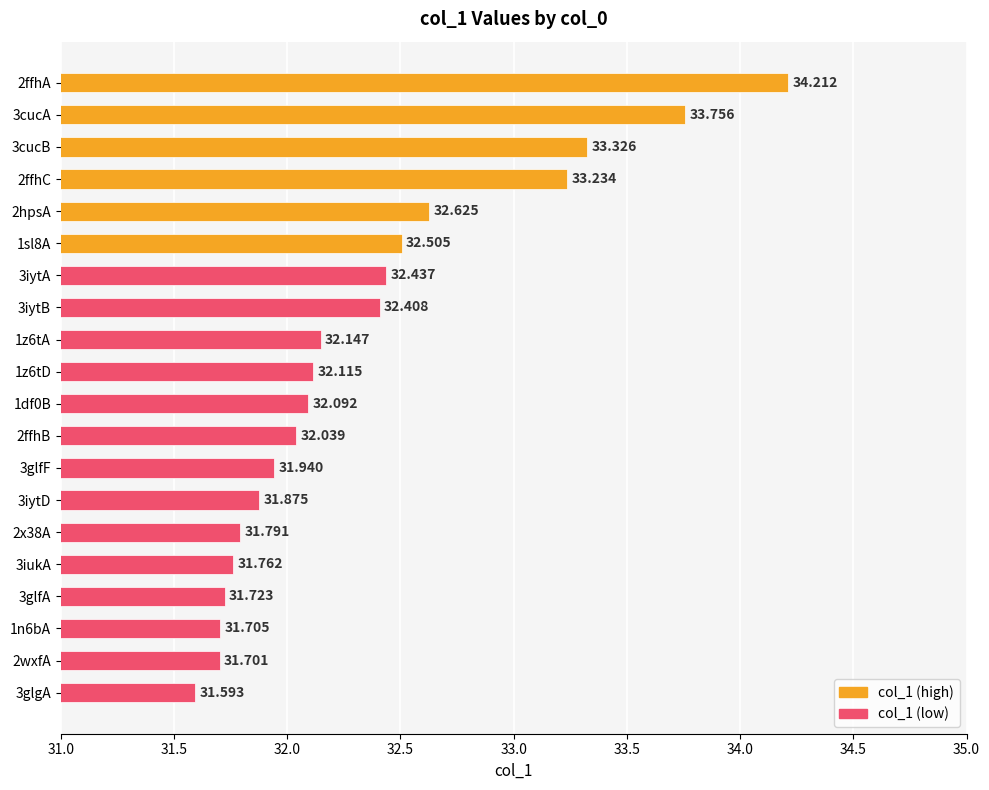

Which label corresponds to the smallest value in the chart?

3glgA